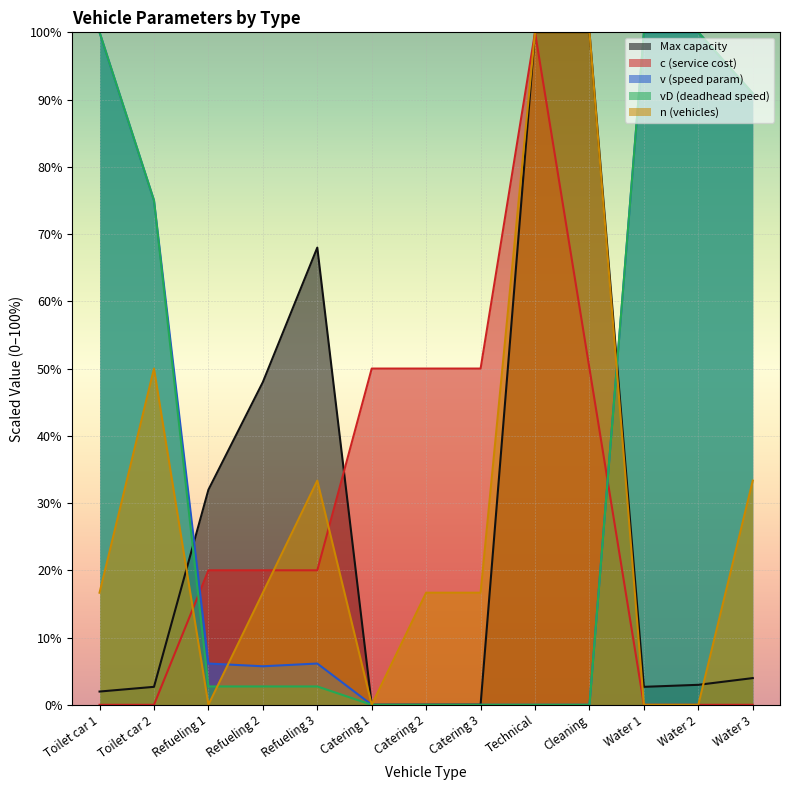

Which label corresponds to the smallest value in the chart?

Catering 1